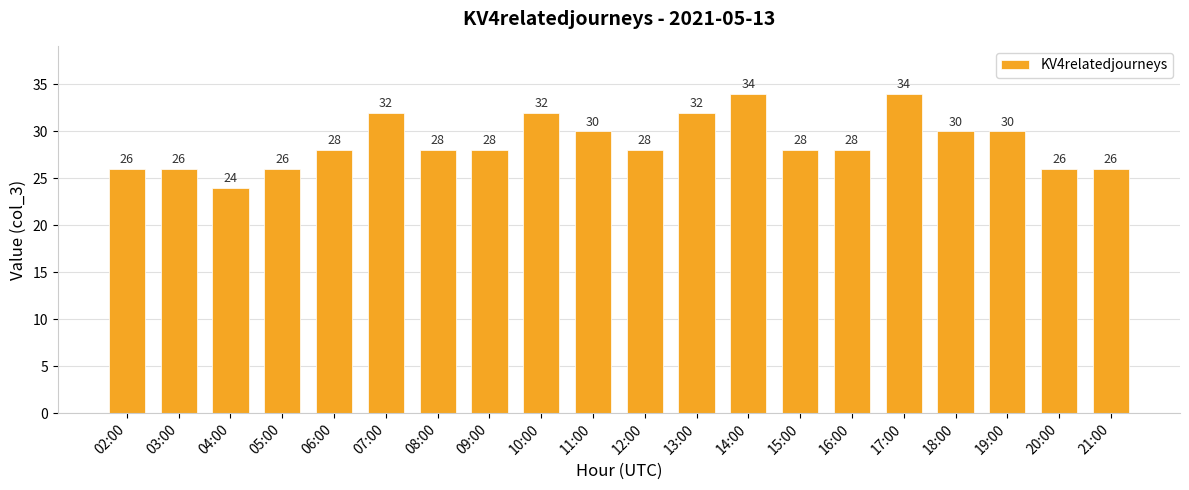

What is the greatest value displayed?

34